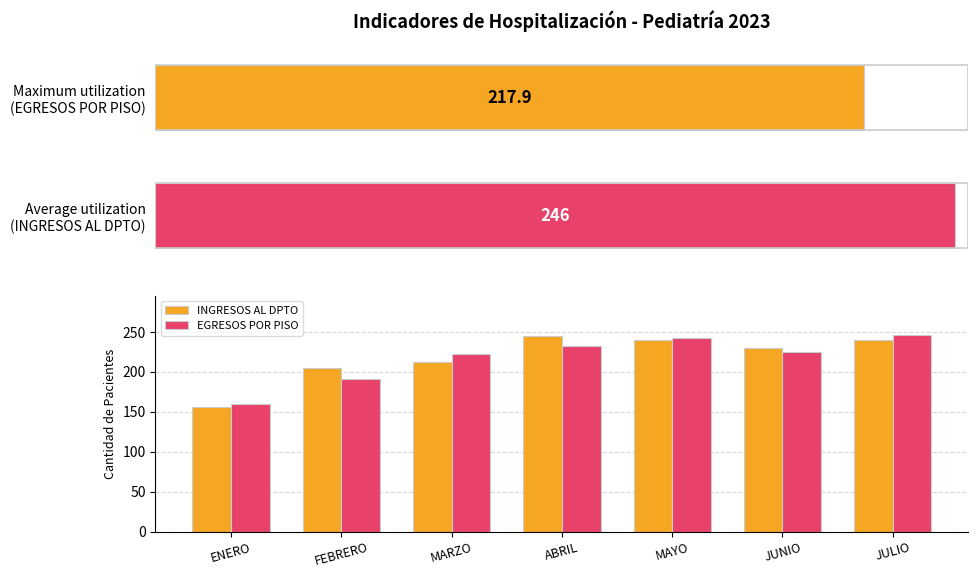

Reading right to left, list all the values displayed in this chart.

INGRESOS AL DPTO: 240	229	240	244	212	204	156
EGRESOS POR PISO: 246	225	242	232	222	191	160